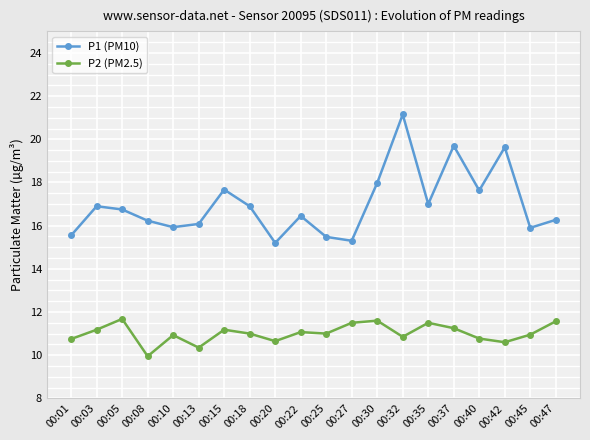

Which series has the largest range (max minus min)?

P1 (PM10)